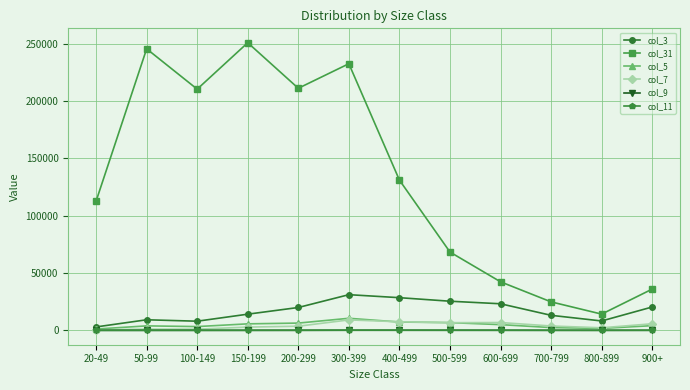

What is the approximate value of col_11 at 700-799?

41